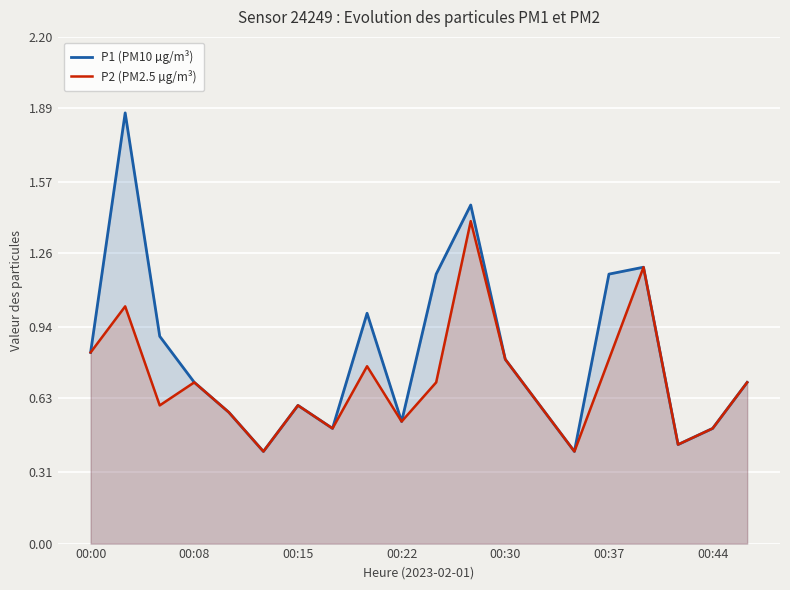

List the series in order of their peak value, highest first.

P1 (PM10 µg/m³), P2 (PM2.5 µg/m³)